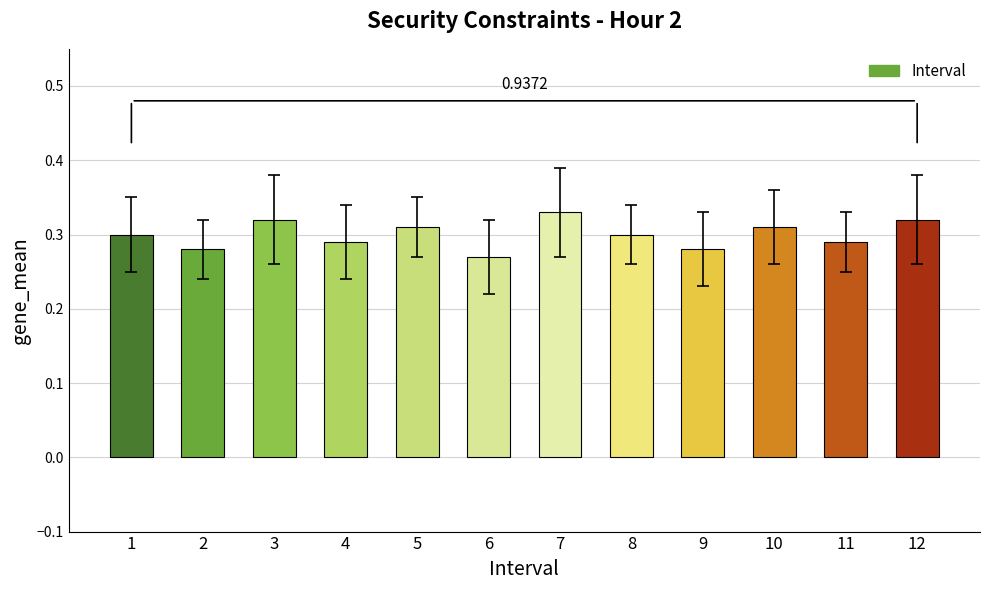

What is the sum of all values?

3.6